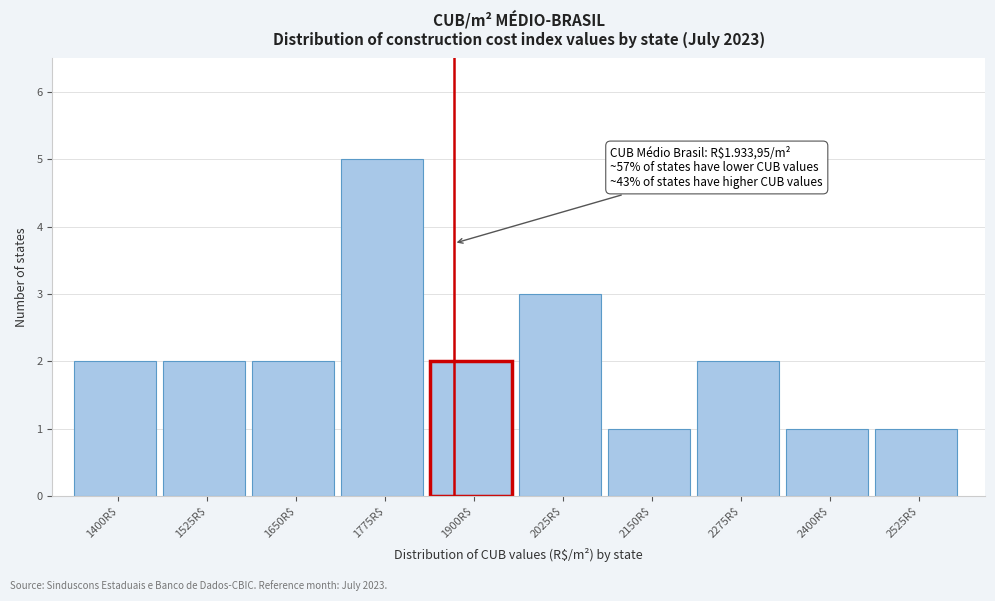

Reading right to left, list all the values displayed in this chart.

1	1	2	1	3	2	5	2	2	2